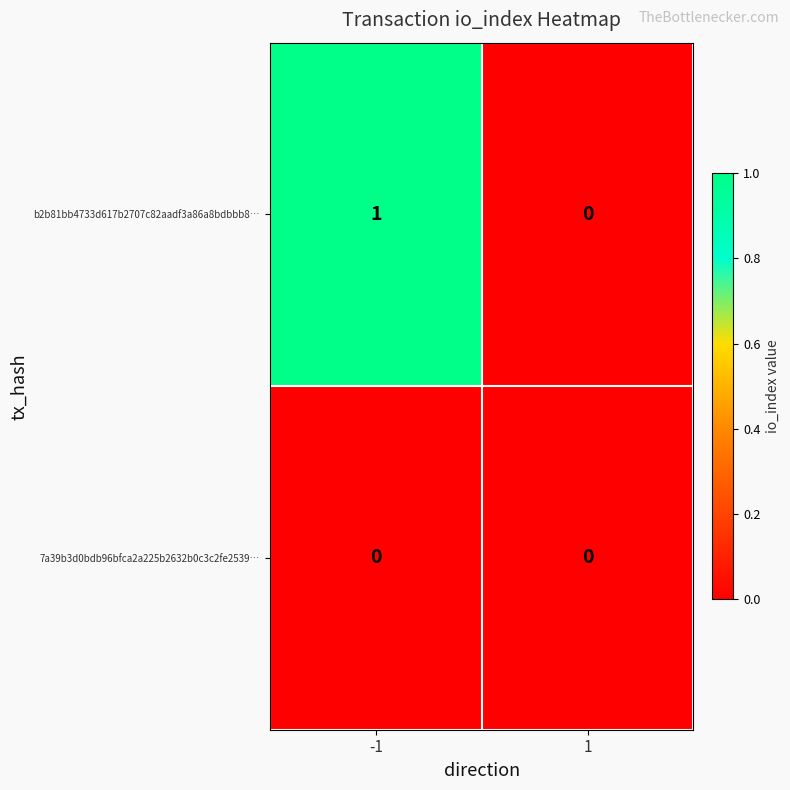

The value of 7a39b3d0bdb96bfca2a225b2632b0c3c2fe2539… at 1 is 0. True or false?

True